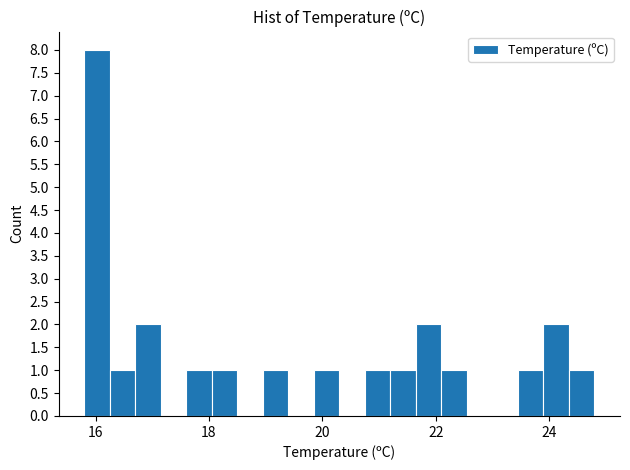

Around what value on the x-axis is the tallest bar? Give the approximate position of its centre, as read against the axis.

16.0